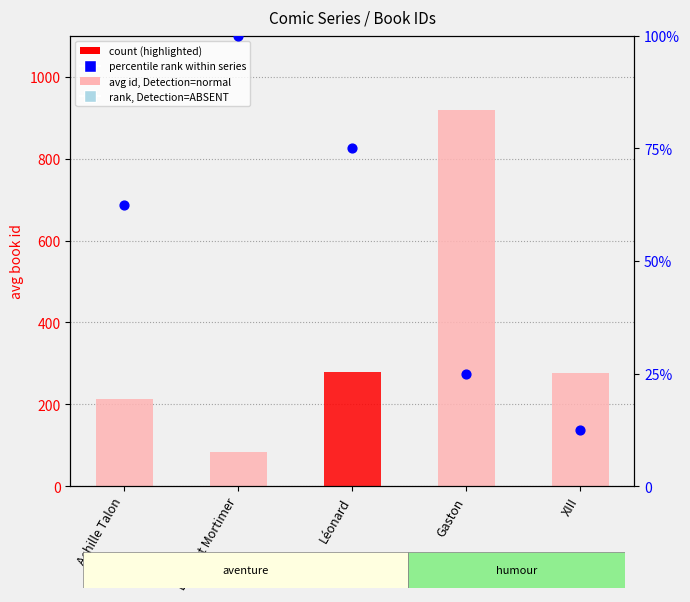

Is the value of avg id (count proxy) at Gaston greater than the value of percentile rank (count) at XIII?

Yes